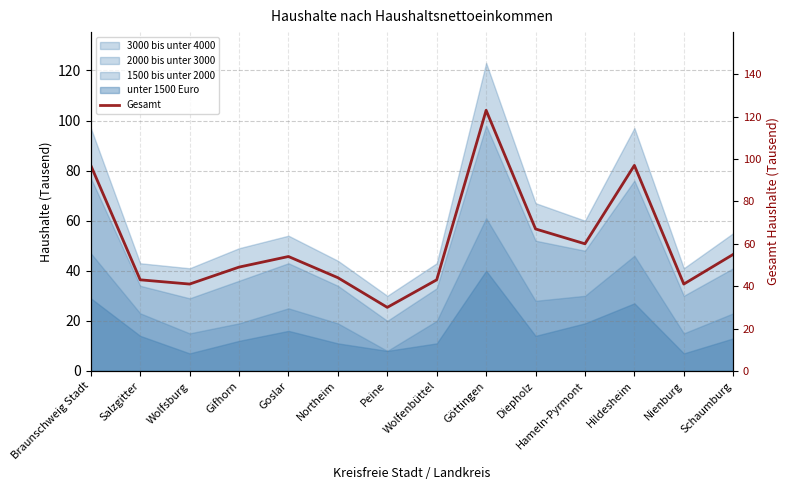

Is it true that the value at Peine is 30?

True